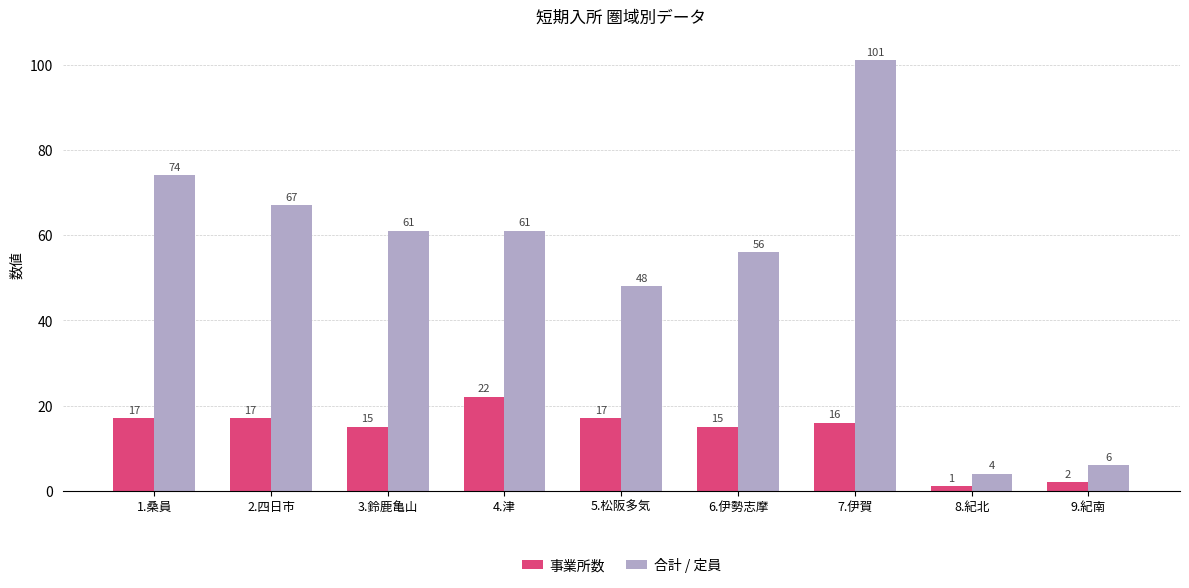

How many values in the 事業所数 series are below 16?

4